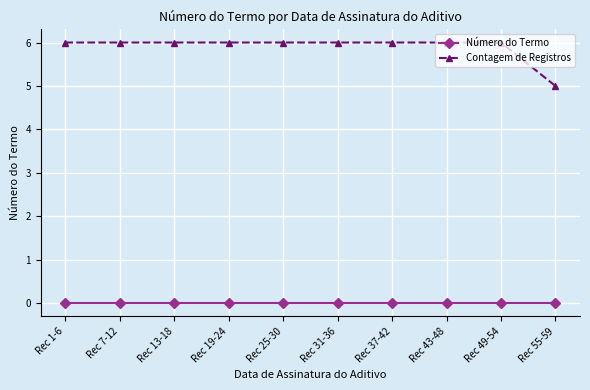

Which series has the widest spread of values?

Contagem de Registros